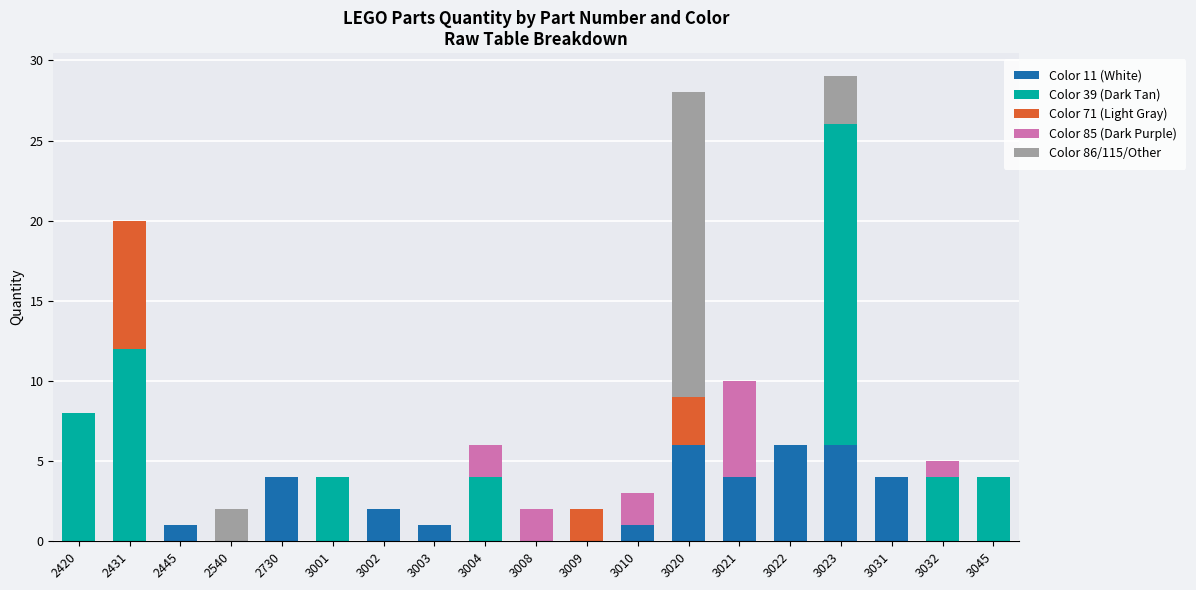

The value of Color 11 (White) at 3021 is 4. True or false?

True